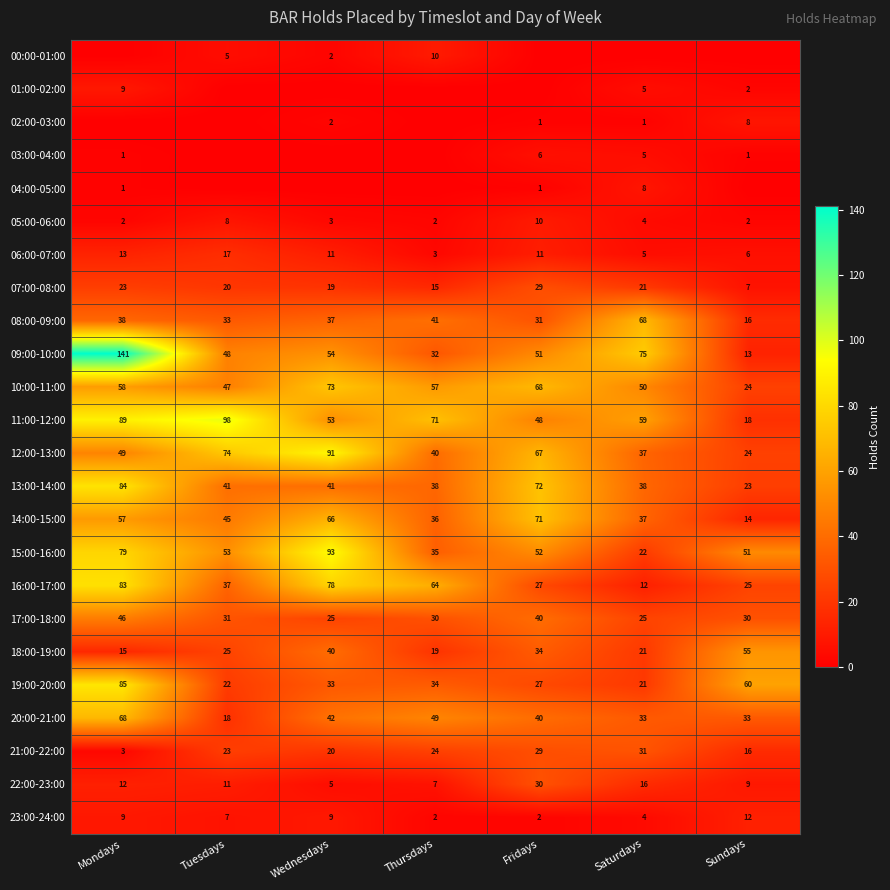

What is the greatest value displayed?

141